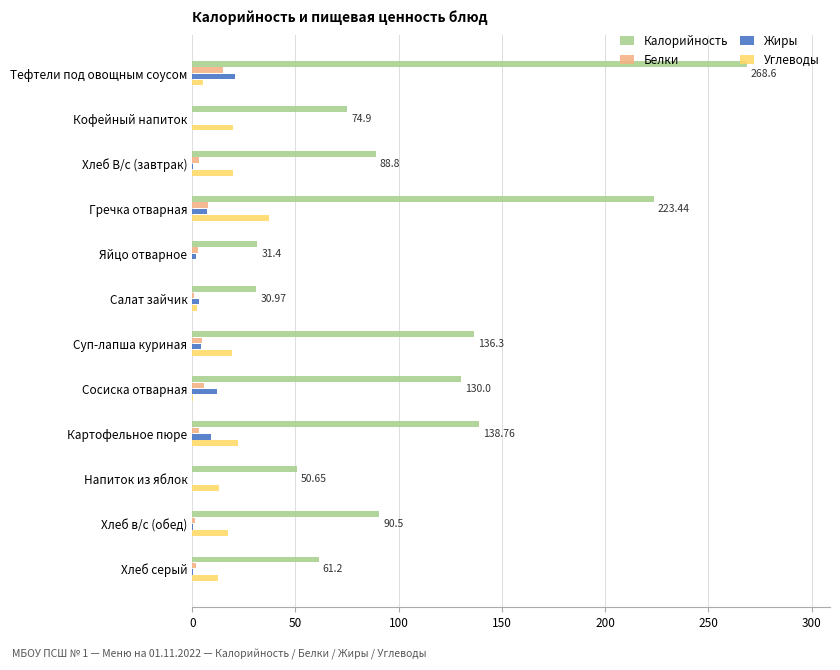

Is the value of Углеводы at Суп-лапша куриная greater than the value of Калорийность at Салат зайчик?

No